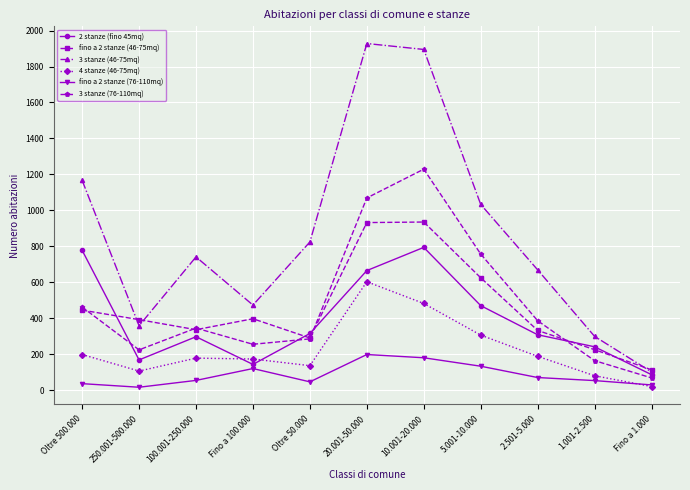

Which category has the highest value across all series?

20.001-50.000